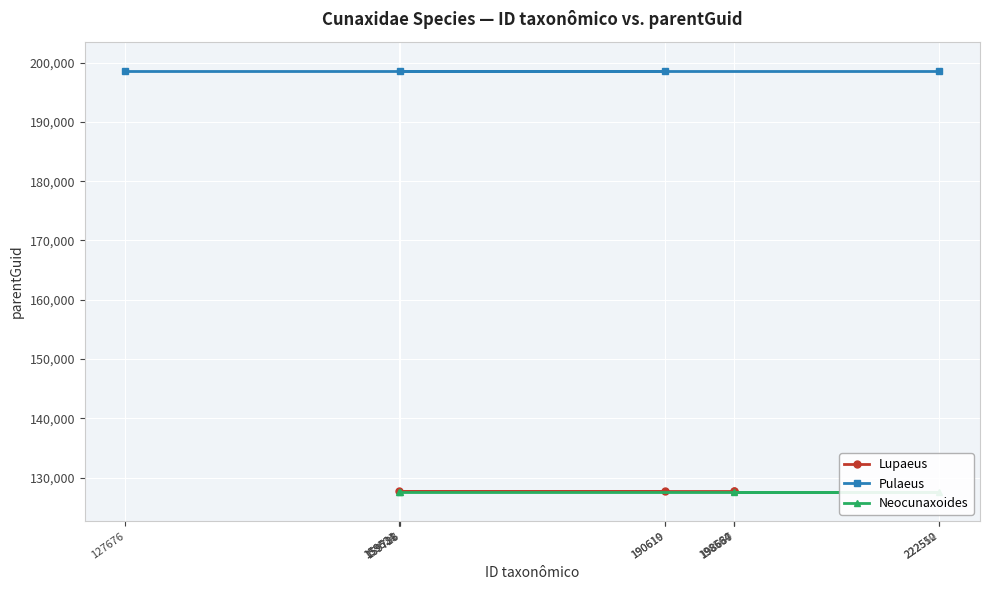

Which series has the largest total across all categories?

Pulaeus